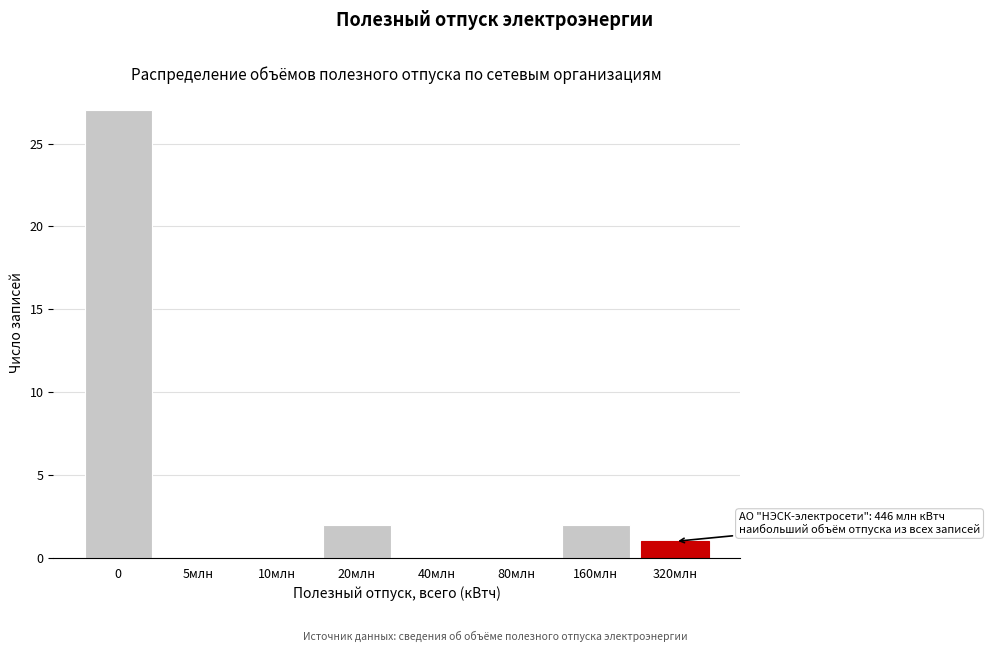

Reading right to left, transcribe all the data shown in this chart.

320млн=1	160млн=2	80млн=0	40млн=0	20млн=2	10млн=0	5млн=0	0=27